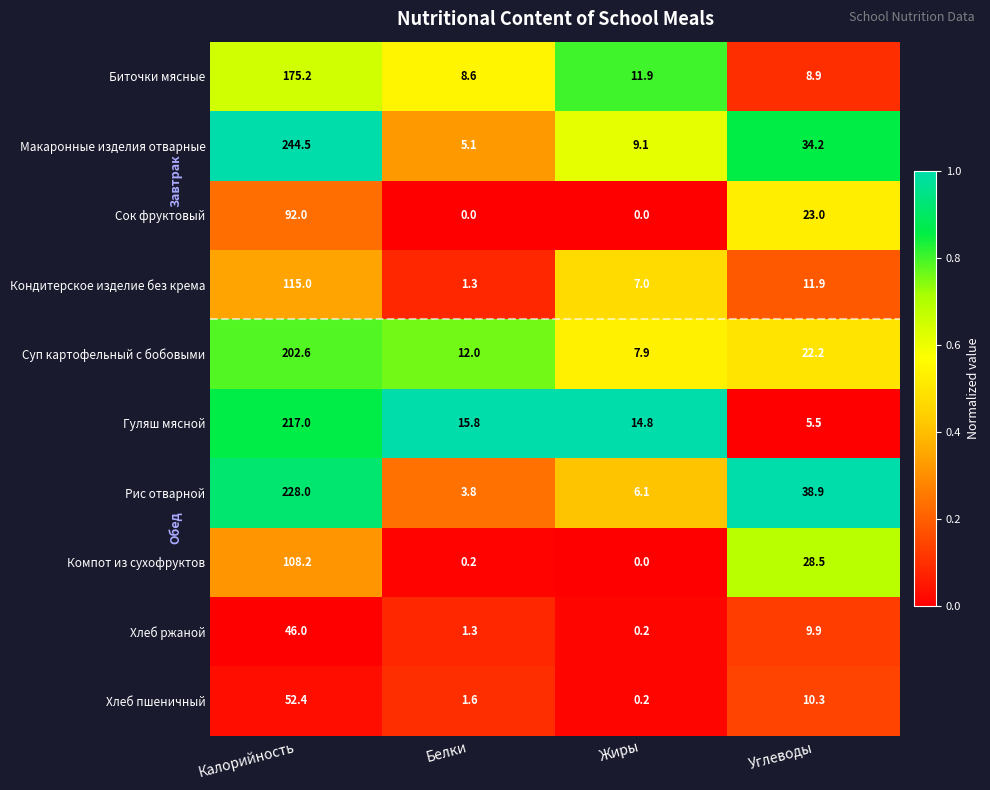

Where does the Гуляш мясной series first go above 15?

Калорийность